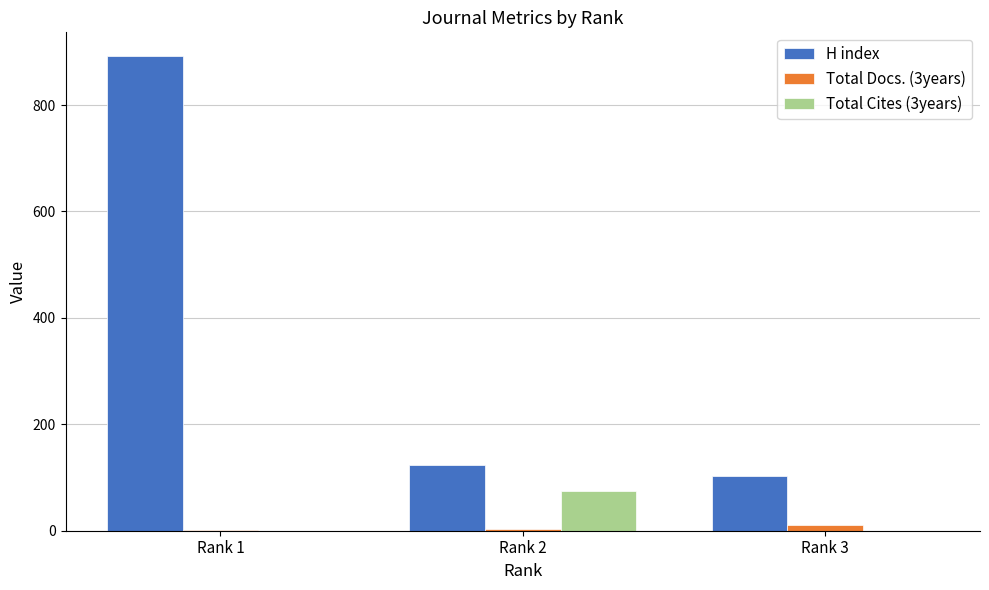

At which category is the sum across all series the highest?

Rank 1